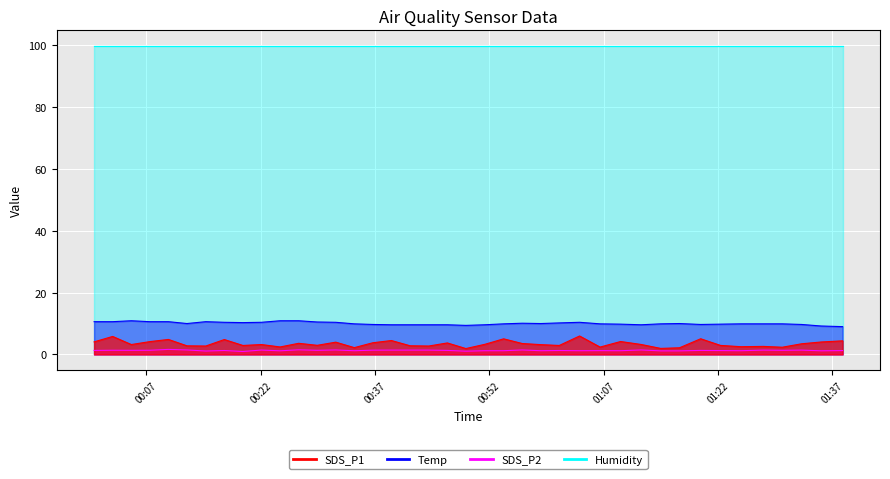

Is it true that SDS_P1 equals 1.1 at 31?

False